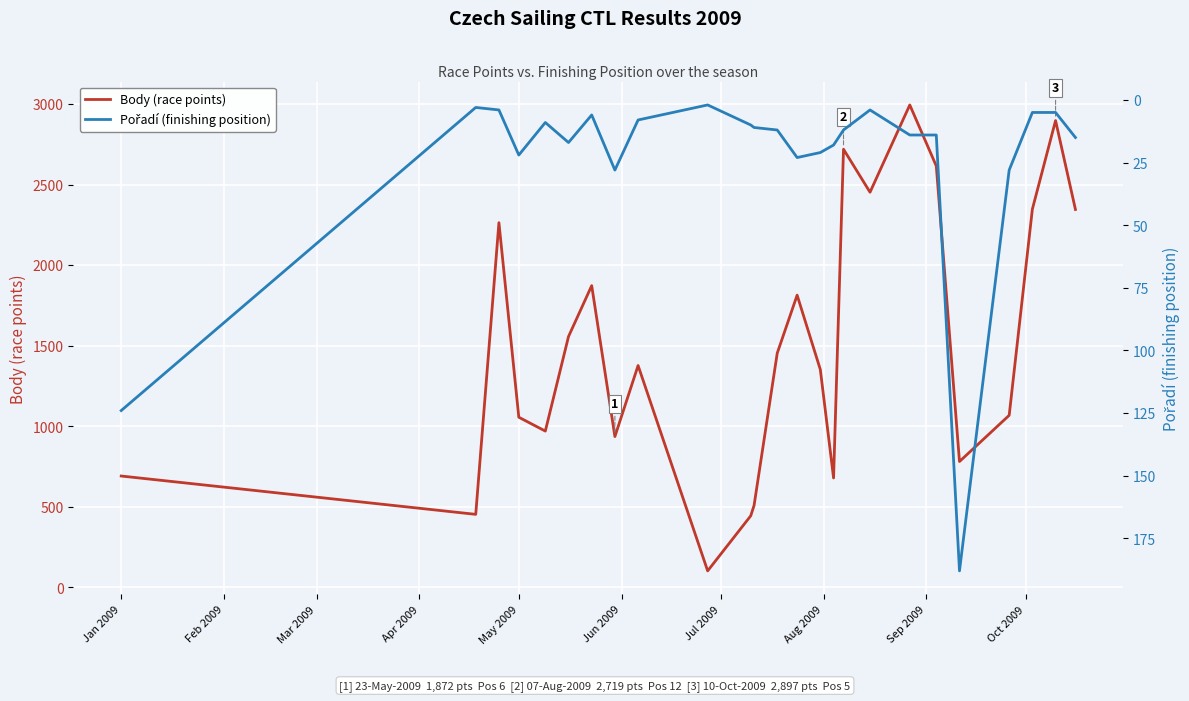

What is the value of the Pořadí (finishing position) point at the 25th from the left?

15